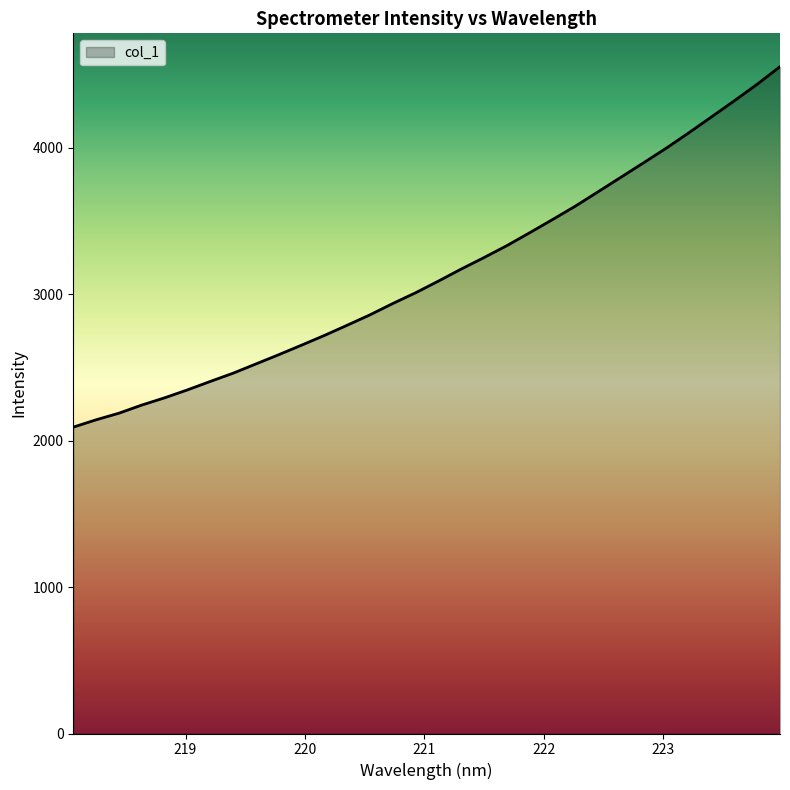

What is the greatest value displayed?

4551.8